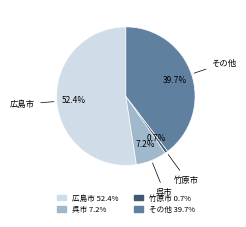

Approximately how many times larger is the value at 広島市 compared to 呉市?

7.3